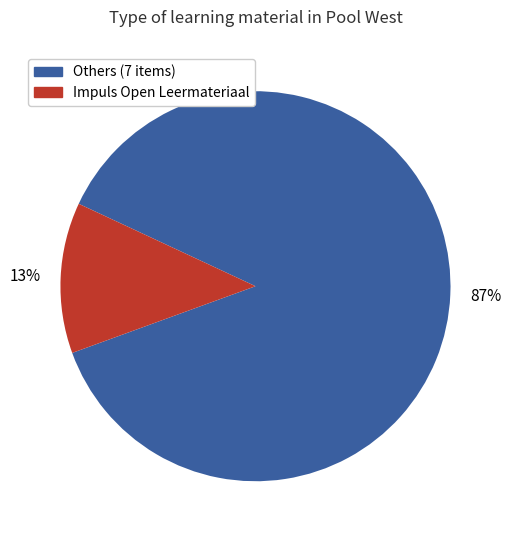

To the nearest percent, what is the average slice percentage?

50%